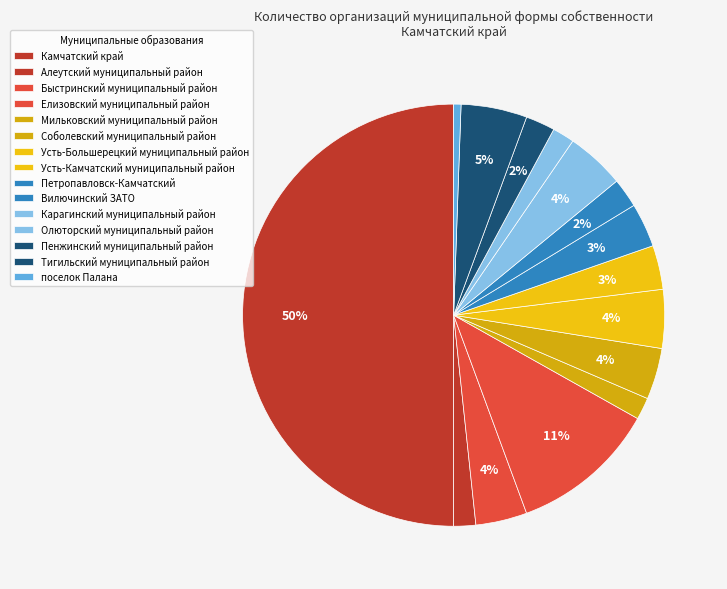

The Соболевский муниципальный район slice represents 1% of the pie. True or false?

False